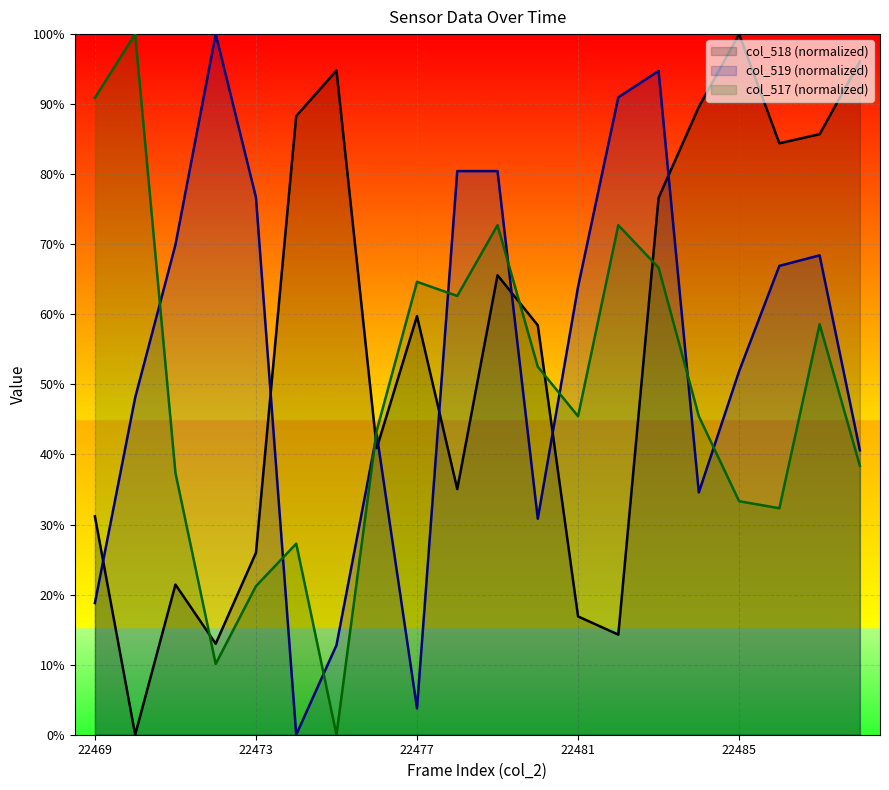

In col_517, how many points are lower than both neighbors (excluding endpoints)?

5